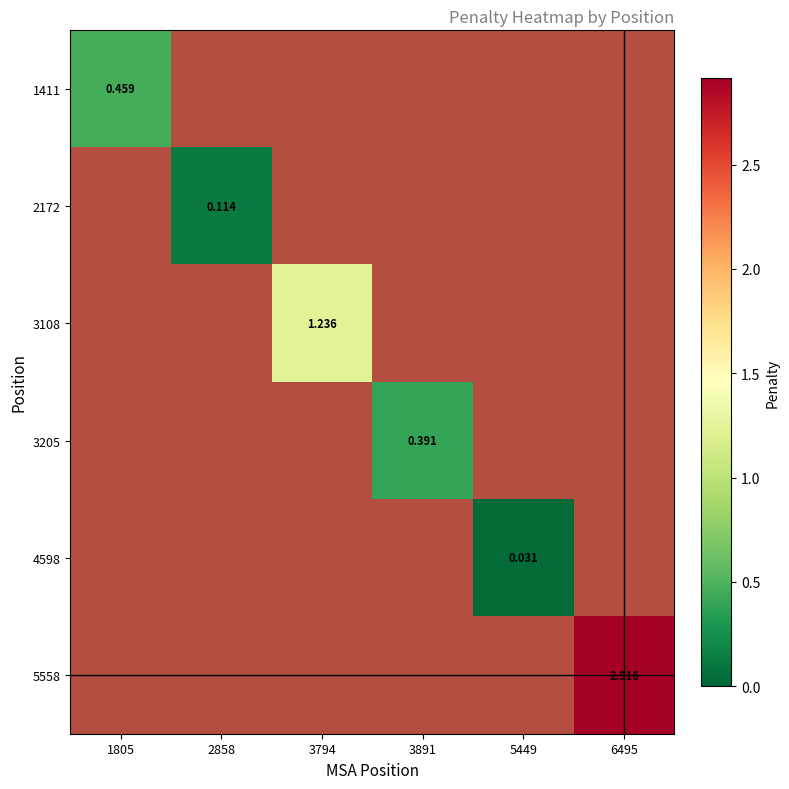

How many series are shown in this chart?

6